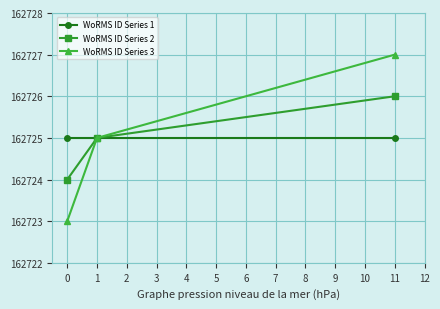

Reading left to right, list all the values displayed in this chart.

WoRMS ID Series 1: 162725	162725	162725
WoRMS ID Series 2: 162724	162725	162726
WoRMS ID Series 3: 162723	162725	162727